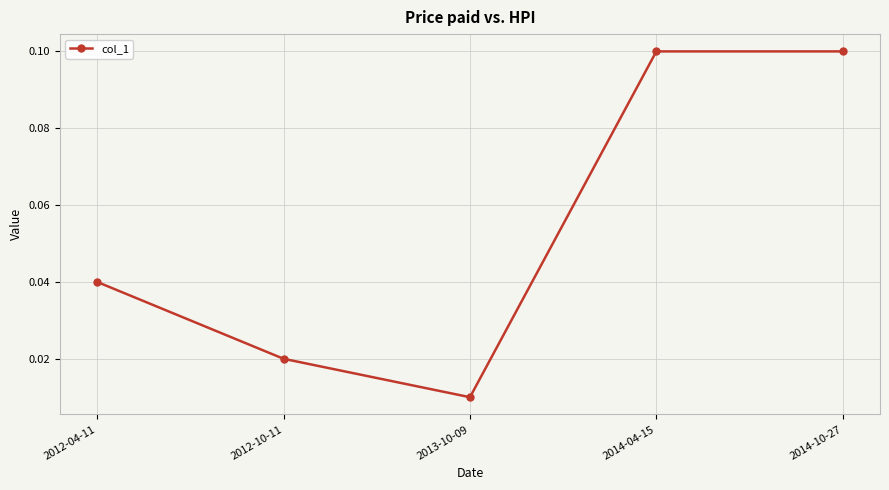

Which label corresponds to the smallest value in the chart?

2013-10-09